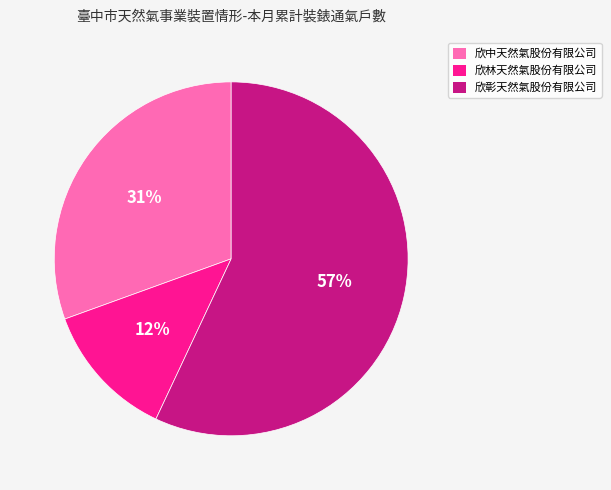

To the nearest percent, what is the difference between the 欣林天然氣股份有限公司 and 欣彰天然氣股份有限公司 slice percentages?

45%